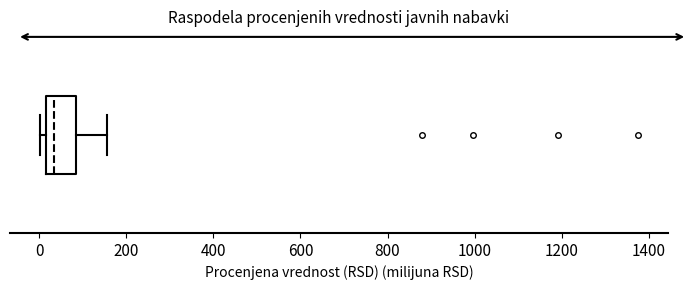

Where does the right whisker of the box end on the x-axis? The values are not printed on the chart, so give them approximately, as read against the axis.

160